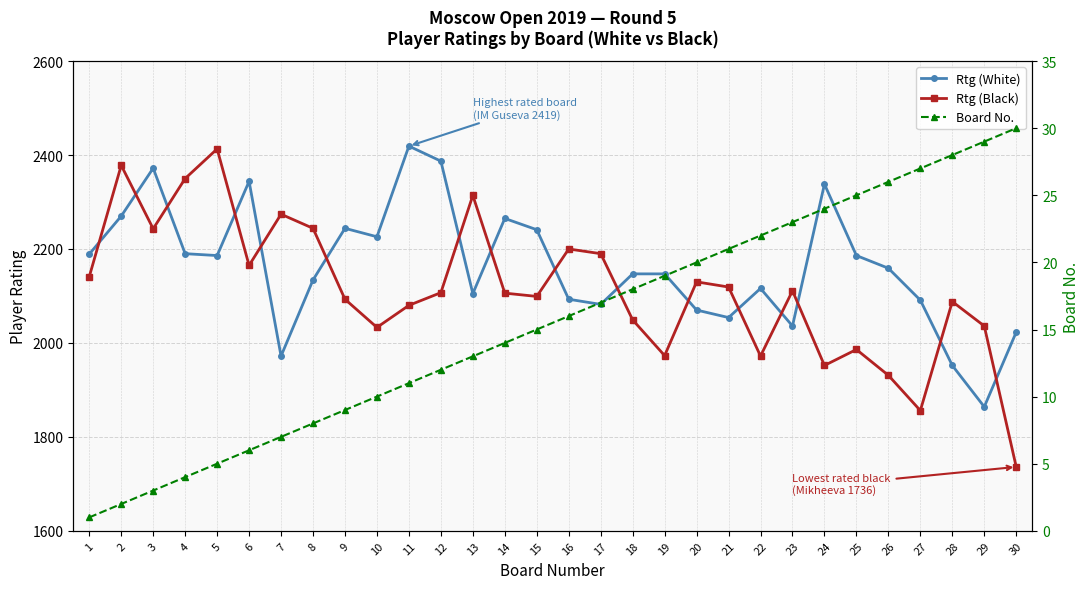

What is the total value across all series at 3?

4618